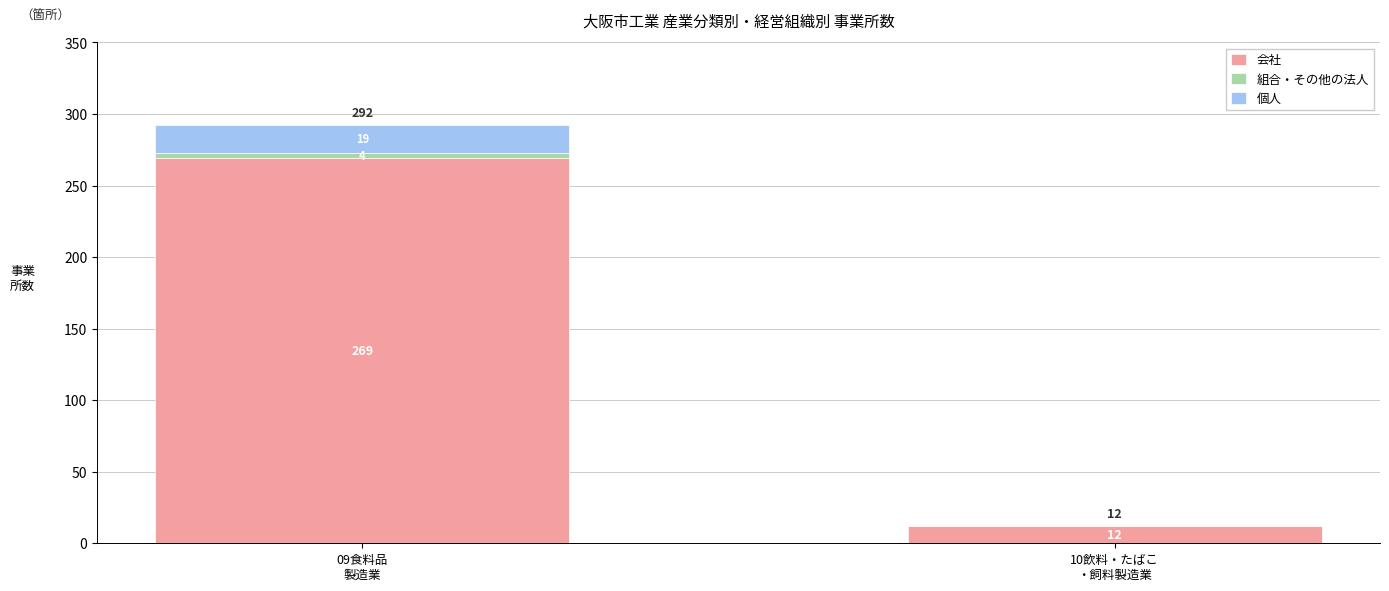

What is the highest value of the 会社 series?

269